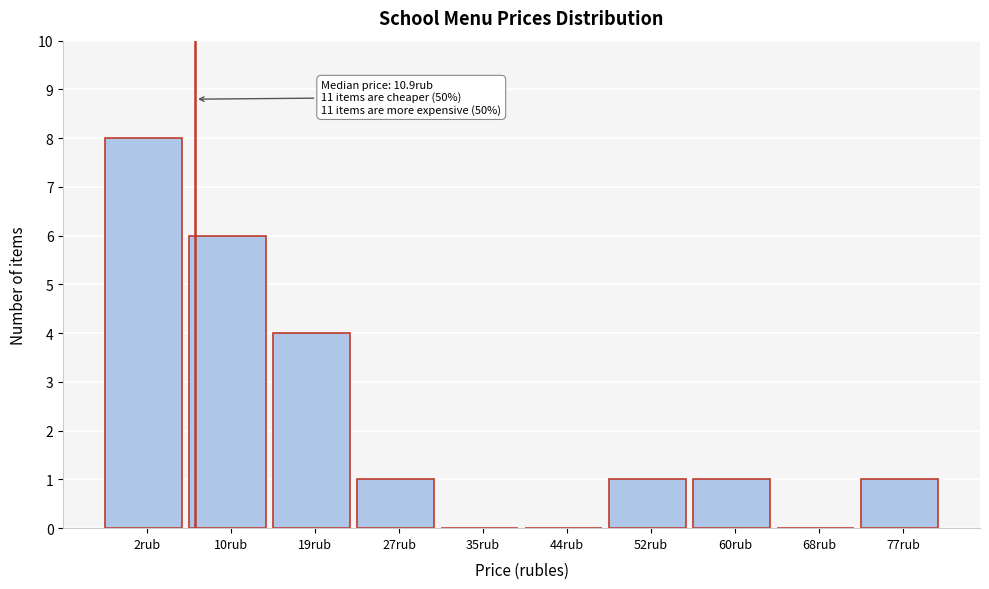

Reading left to right, list all the values displayed in this chart.

2rub=8	10rub=6	19rub=4	27rub=1	35rub=0	44rub=0	52rub=1	60rub=1	68rub=0	77rub=1